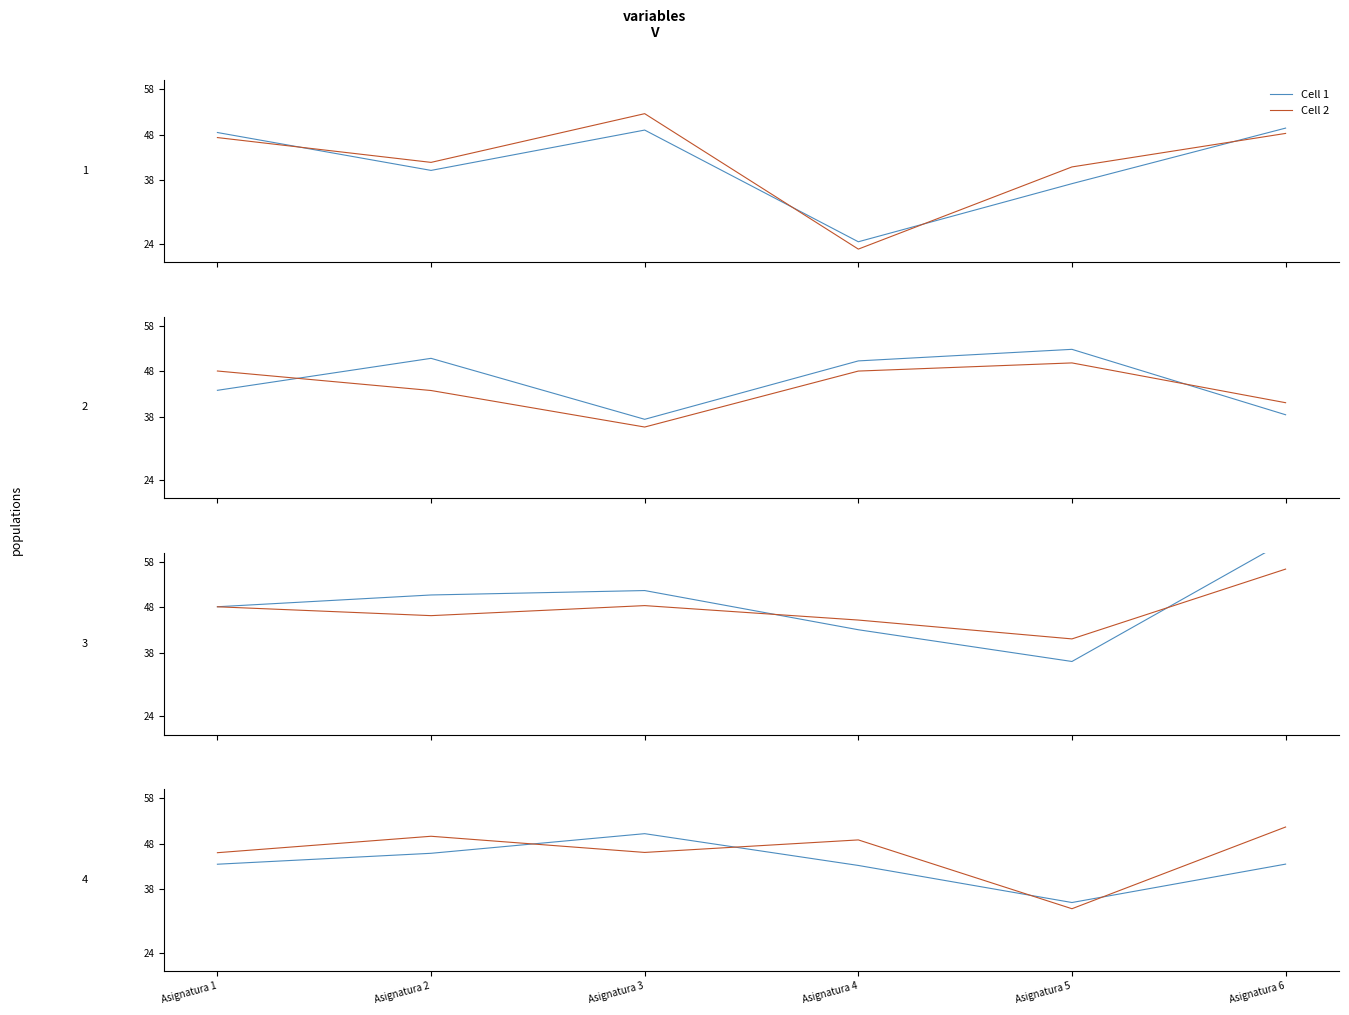

Is the value of Cell 1 at Asignatura 5 greater than the value of Cell 2 at Asignatura 4?

No